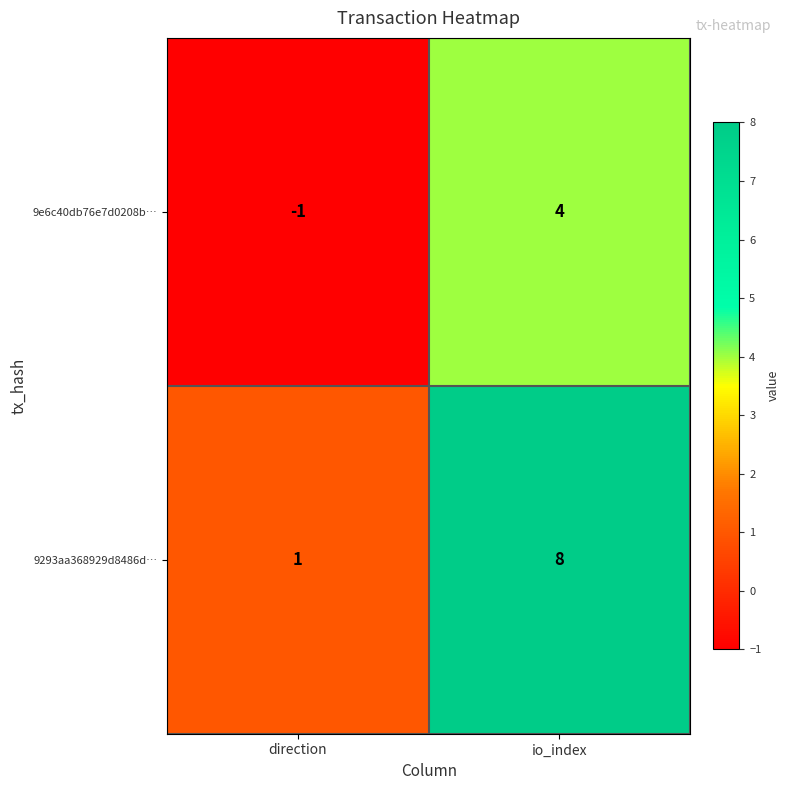

Reading left to right, transcribe all the data shown in this chart.

9e6c40db76e7d0208b…: -1	4
9293aa368929d8486d…: 1	8